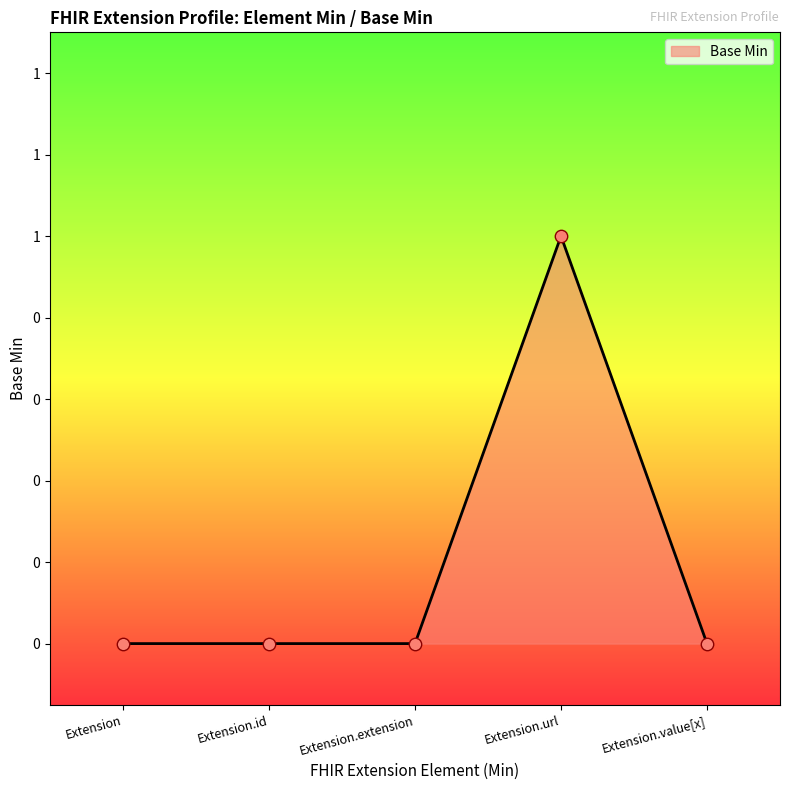

Which has a higher value, Extension.value[x] or Extension?

Extension.value[x]